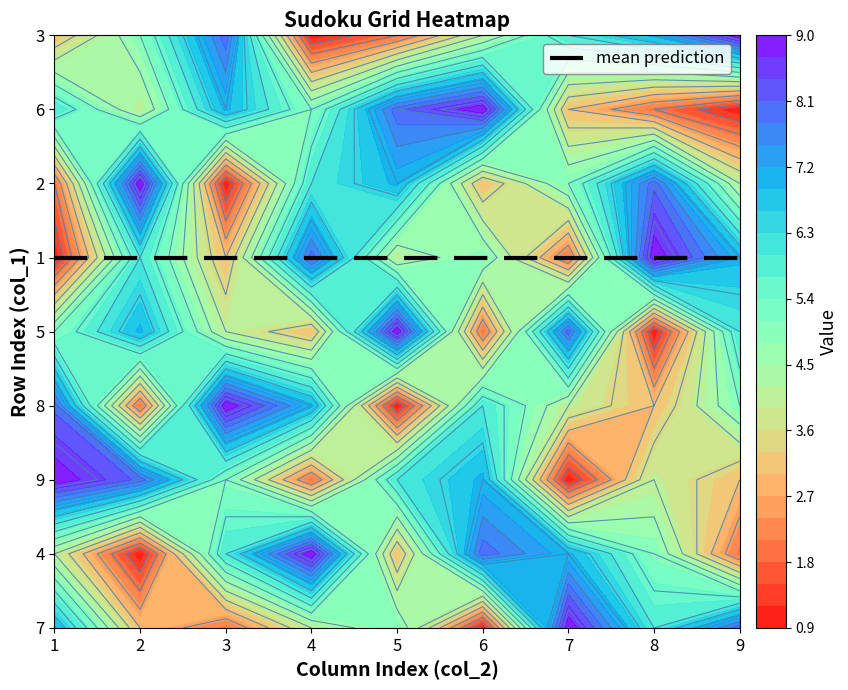

Is the value of 5 at 4 greater than the value of 4 at 3?

No